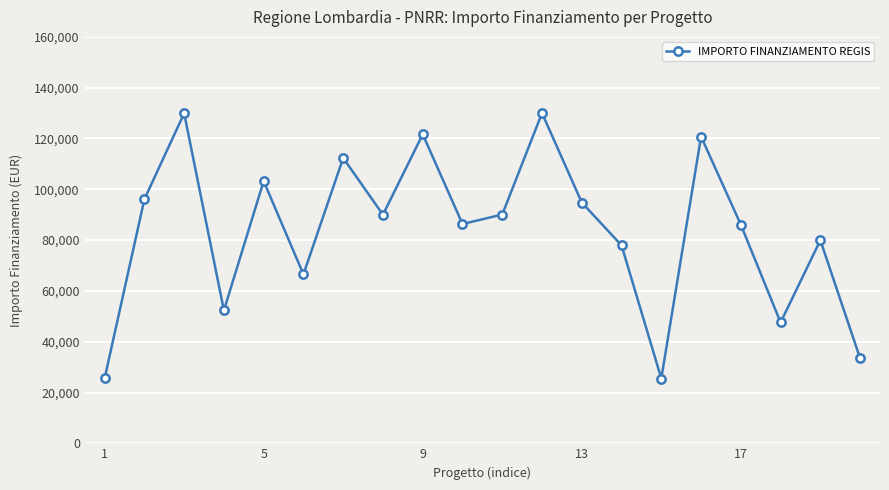

What is the average value?

83502